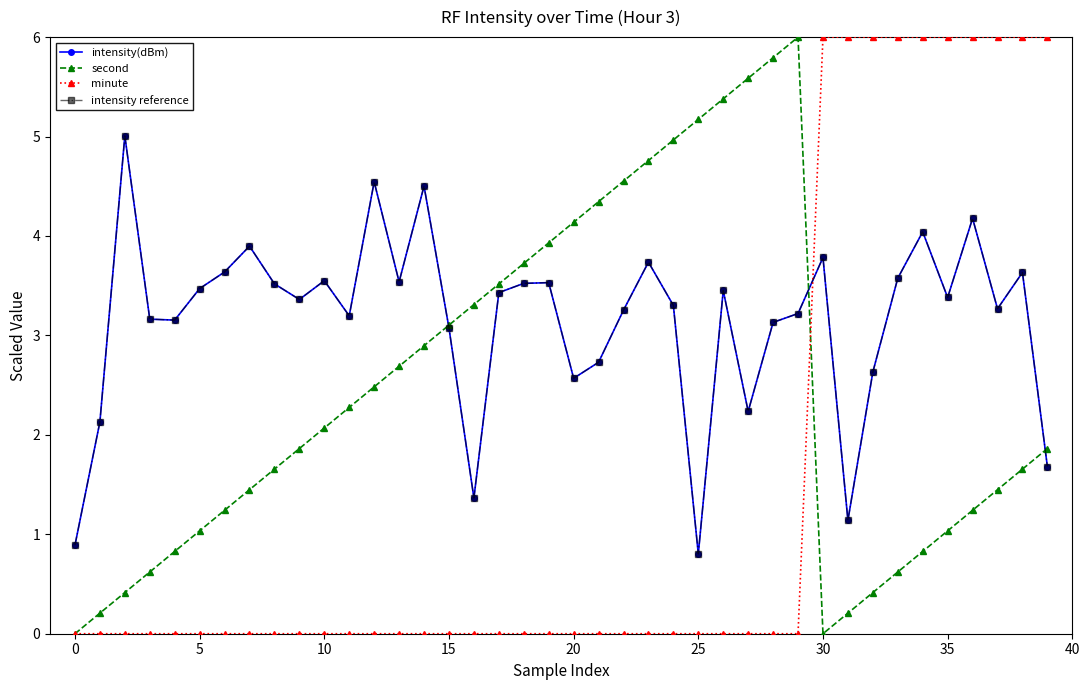

Does the chart have visible grid lines?

No